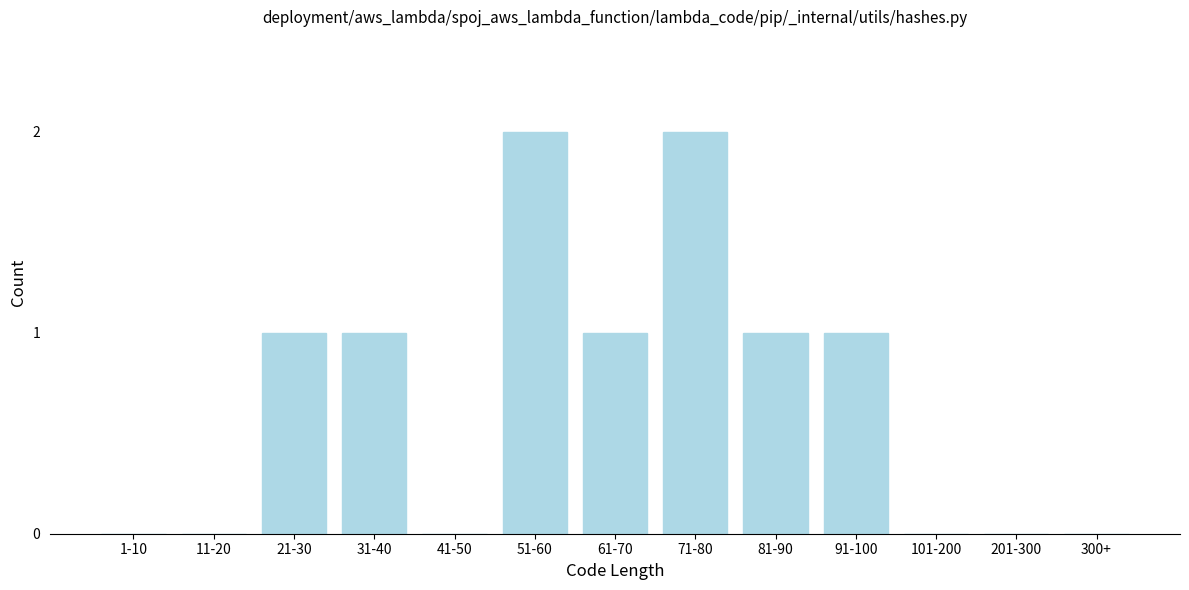

Reading left to right, what are all the values shown in this chart?

1-10=0	11-20=0	21-30=1	31-40=1	41-50=0	51-60=2	61-70=1	71-80=2	81-90=1	91-100=1	101-200=0	201-300=0	300+=0